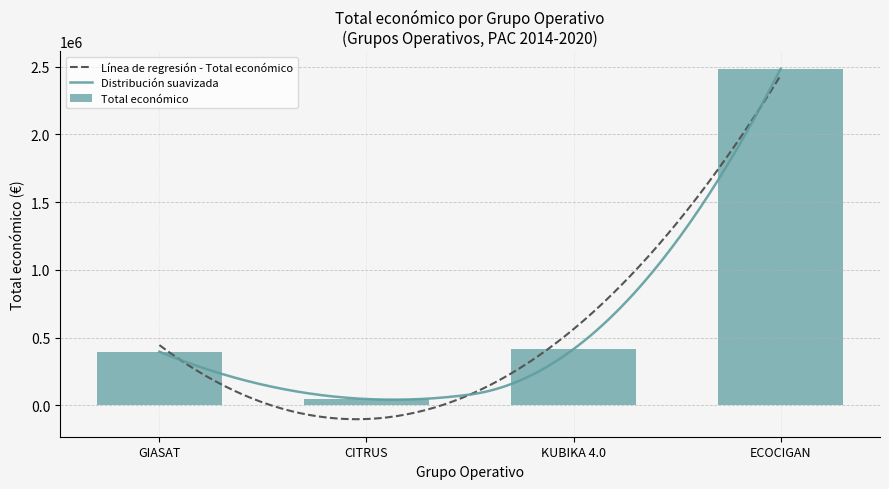

What is the value of the 4th bar from the left?

2483714